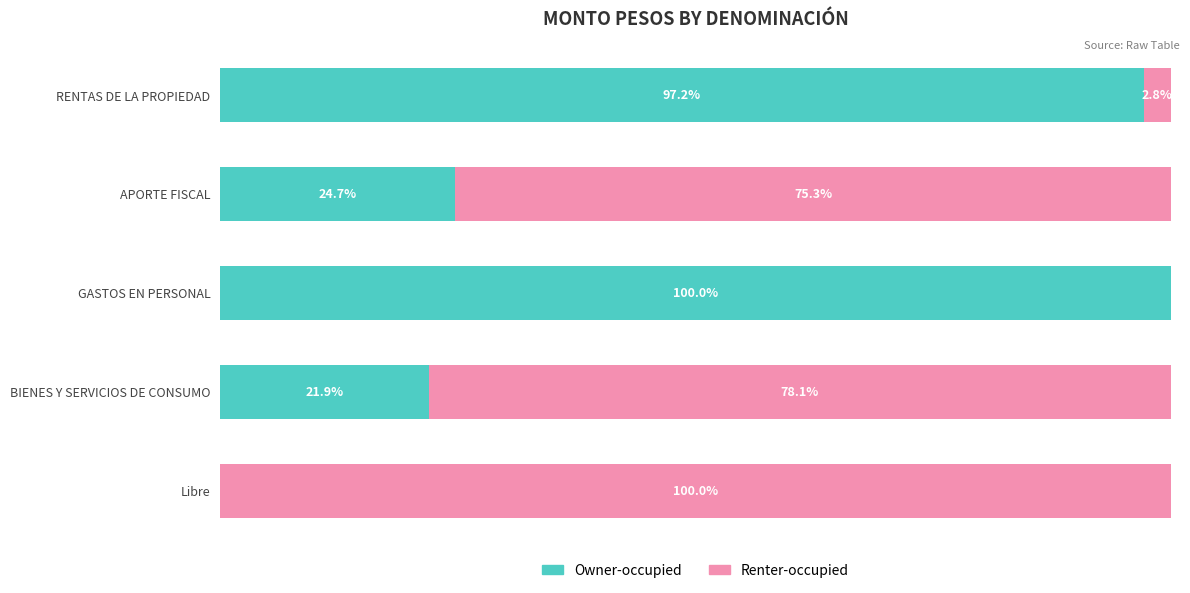

Which category has the highest value in the Owner-occupied series?

GASTOS EN PERSONAL